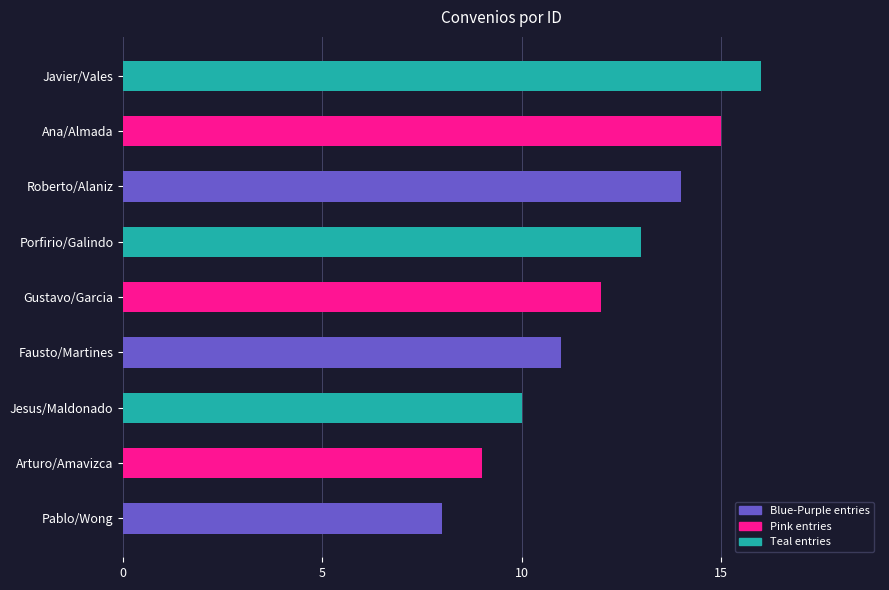

True or false: the data shows 6 at Jesus/Maldonado.

False